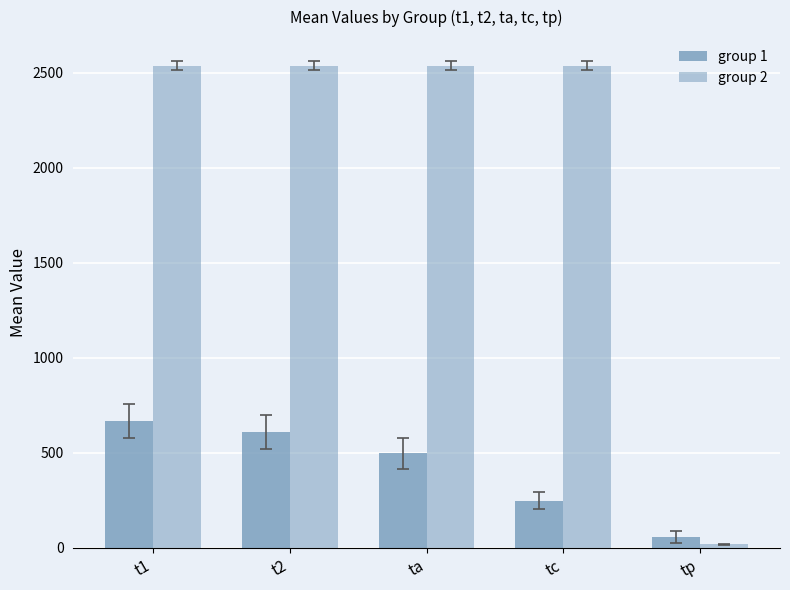

Reading left to right, list all the values displayed in this chart.

group 1: 669.1	609.4	497.7	247.7	57.9
group 2: 2537.5	2537.5	2537.5	2537.5	19.0